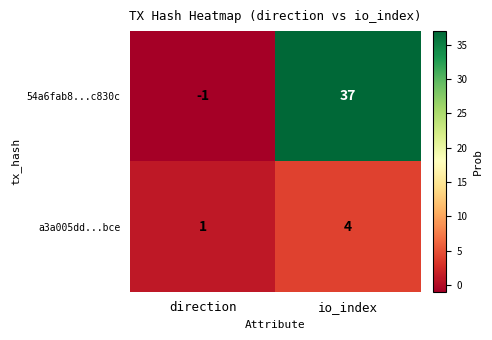

Which series changed the most between direction and io_index?

54a6fab8...c830c